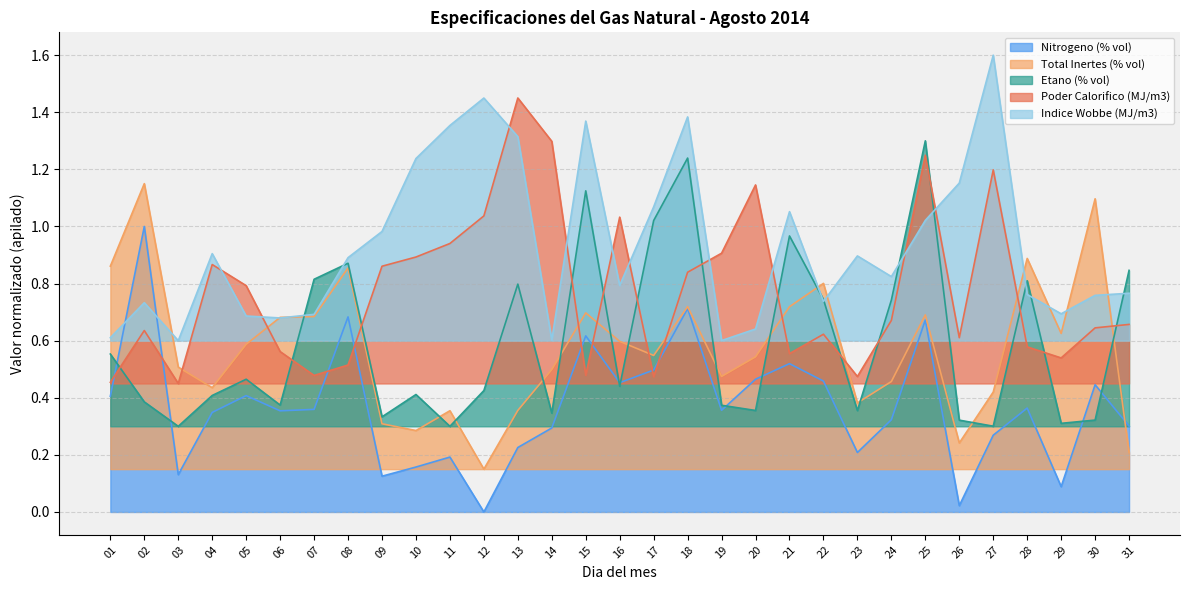

Rank the series by their maximum value, from lowest to highest.

Nitrogeno (% vol), Total Inertes (% vol), Etano (% vol), Poder Calorifico (MJ/m3), Indice Wobbe (MJ/m3)